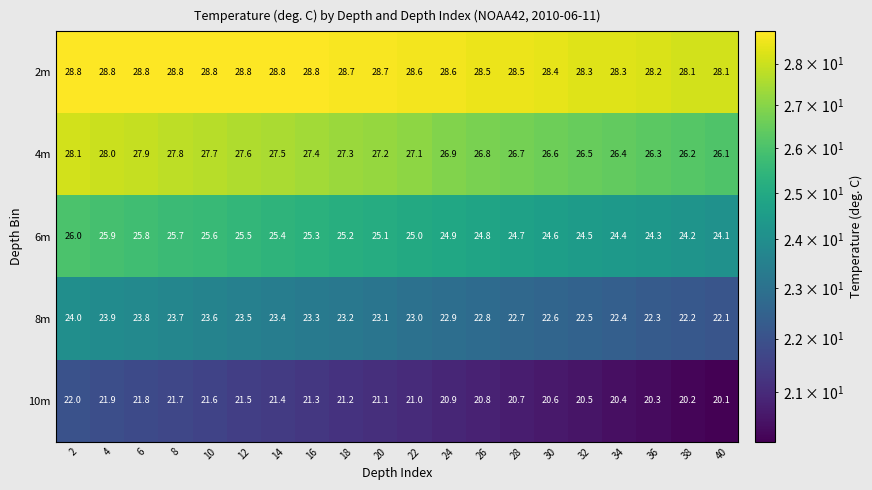

Between 22 and 40, which series saw the biggest shift?

4m